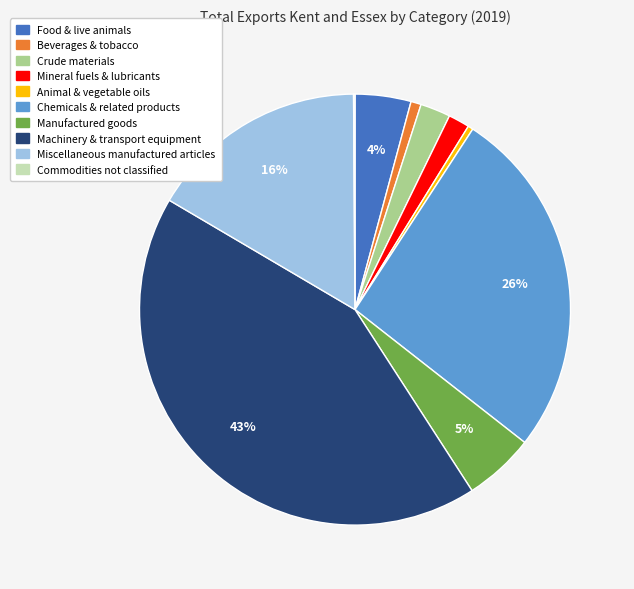

Is there any slice that represents more than half of the pie?

No